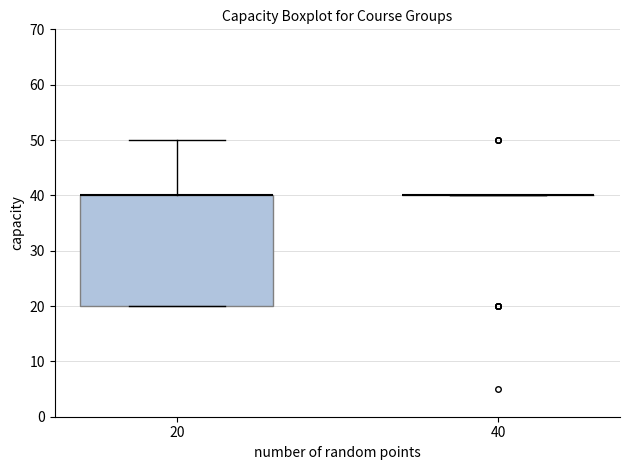

Reading left to right, transcribe this box plot: for each box, give where its median line is, the range the box spans, and where its two whiskers end, as read against the y-axis. The values are not printed on the chart, so give them approximately, as read against the axis.

20: median 40 (drawn on the box's upper edge), box 20 to 40, whiskers 20 to 50
40: box collapsed to a line at 40, whiskers 40 to 40